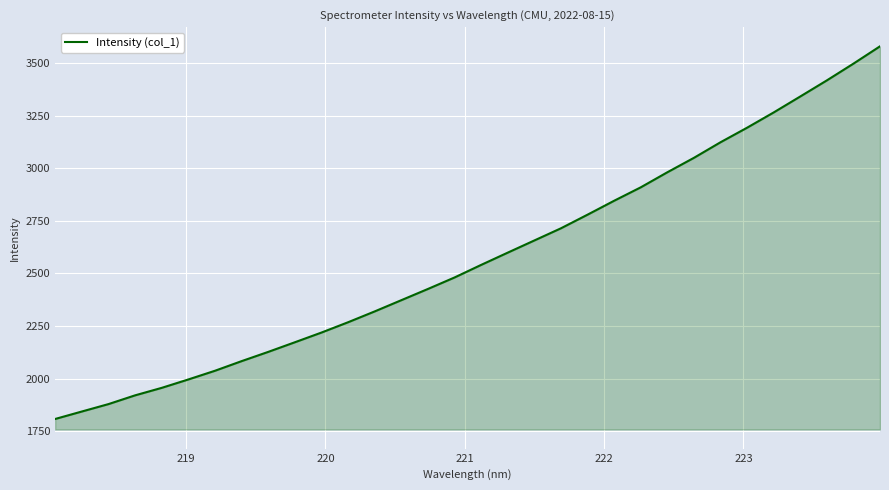

What is the difference between the maximum and minimum values?

1769.8